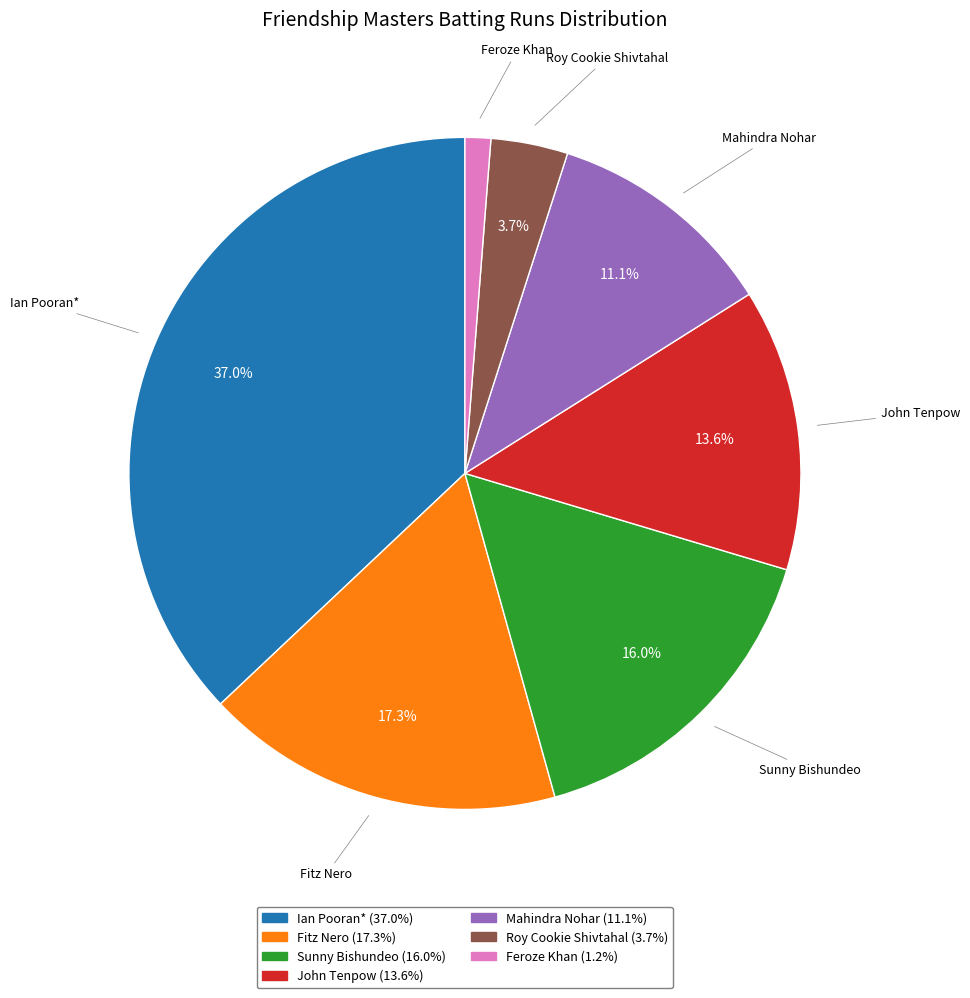

Is there a majority slice in this chart?

No